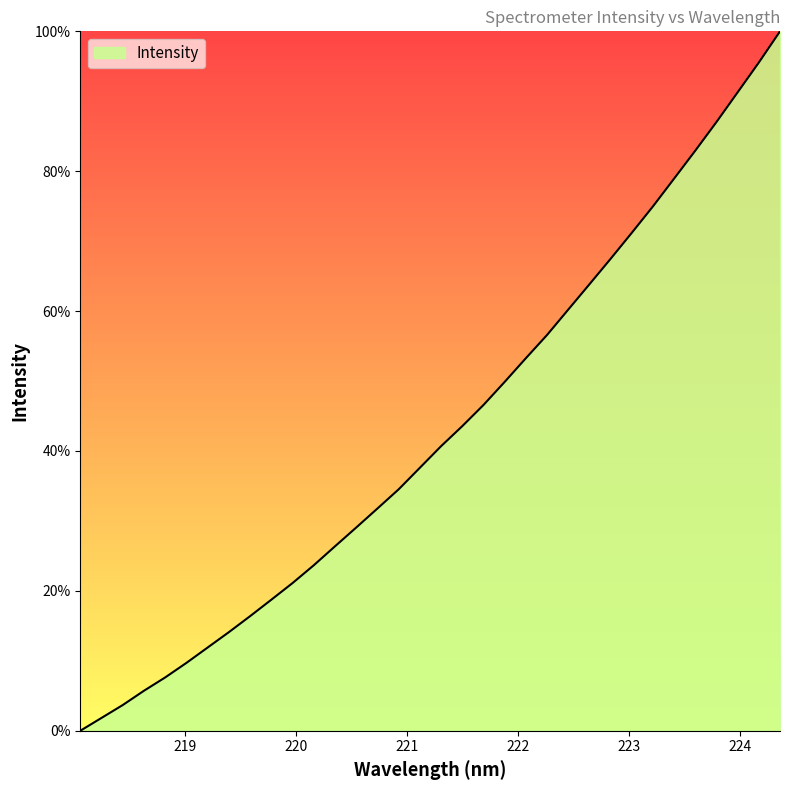

What is the difference between the maximum and minimum values?

100.0